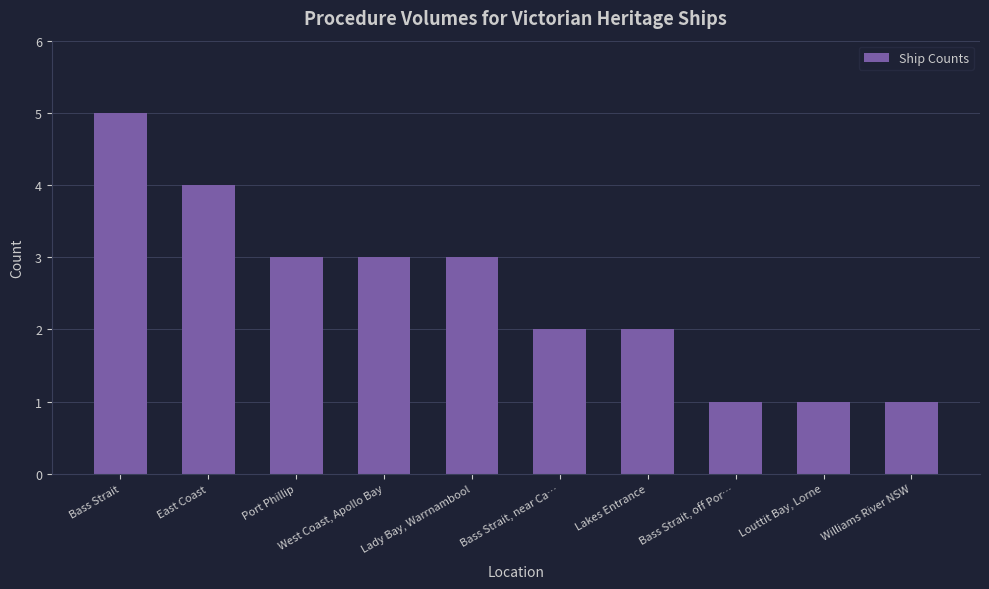

Reading left to right, transcribe all the data shown in this chart.

5	4	3	3	3	2	2	1	1	1